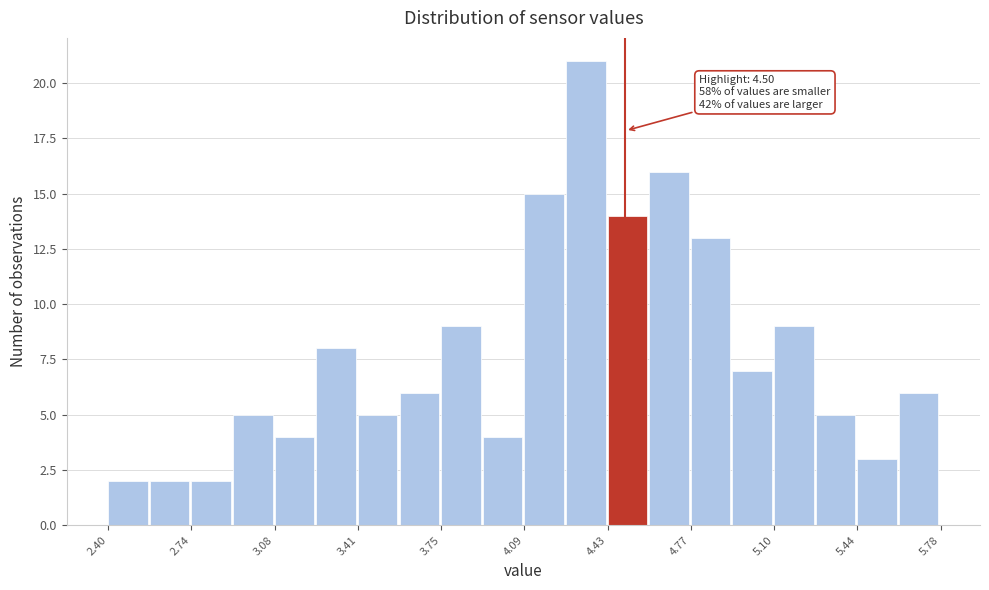

Around what value on the x-axis is the tallest bar? Give the approximate position of its centre, as read against the axis.

4.35